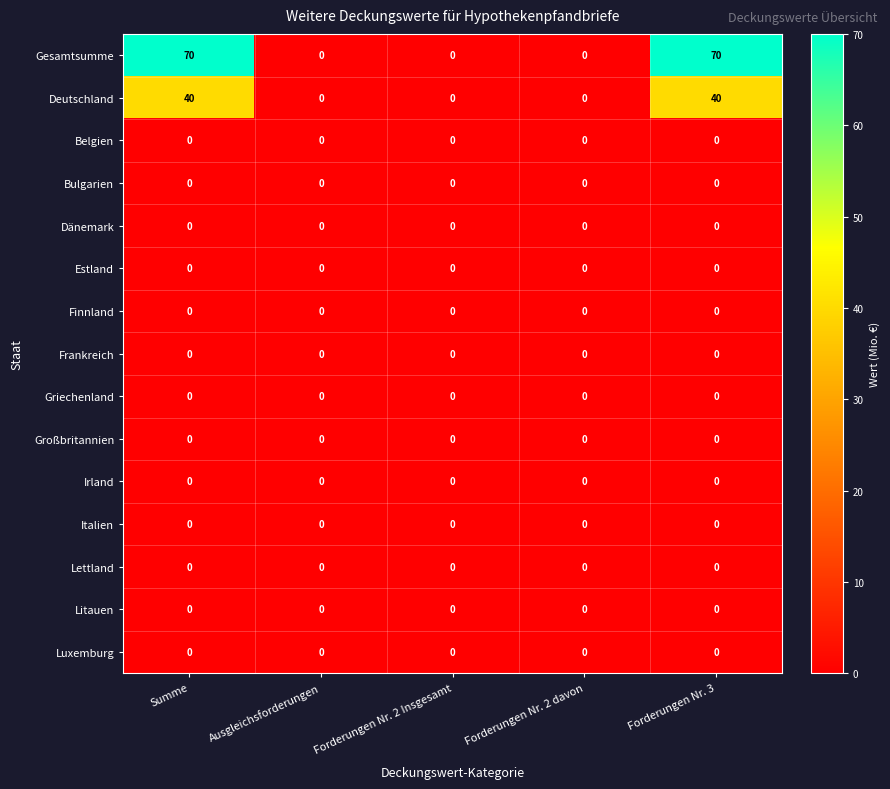

At how many categories does at least one series exceed 66?

2